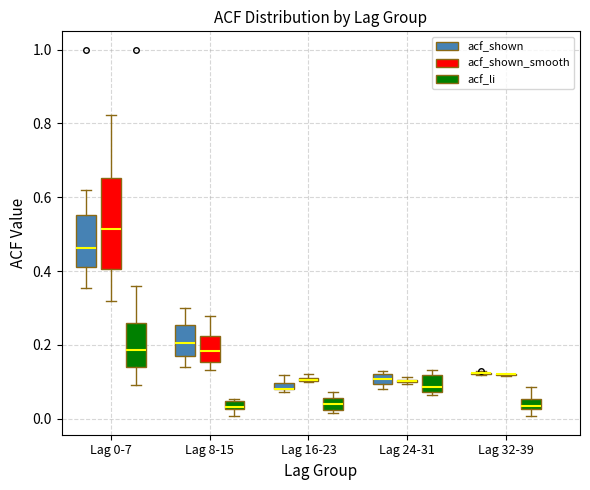

Where is the upper edge of the box for Lag 24-31 (acf_shown) on the y-axis? The values are not printed on the chart, so give them approximately, as read against the axis.

0.12